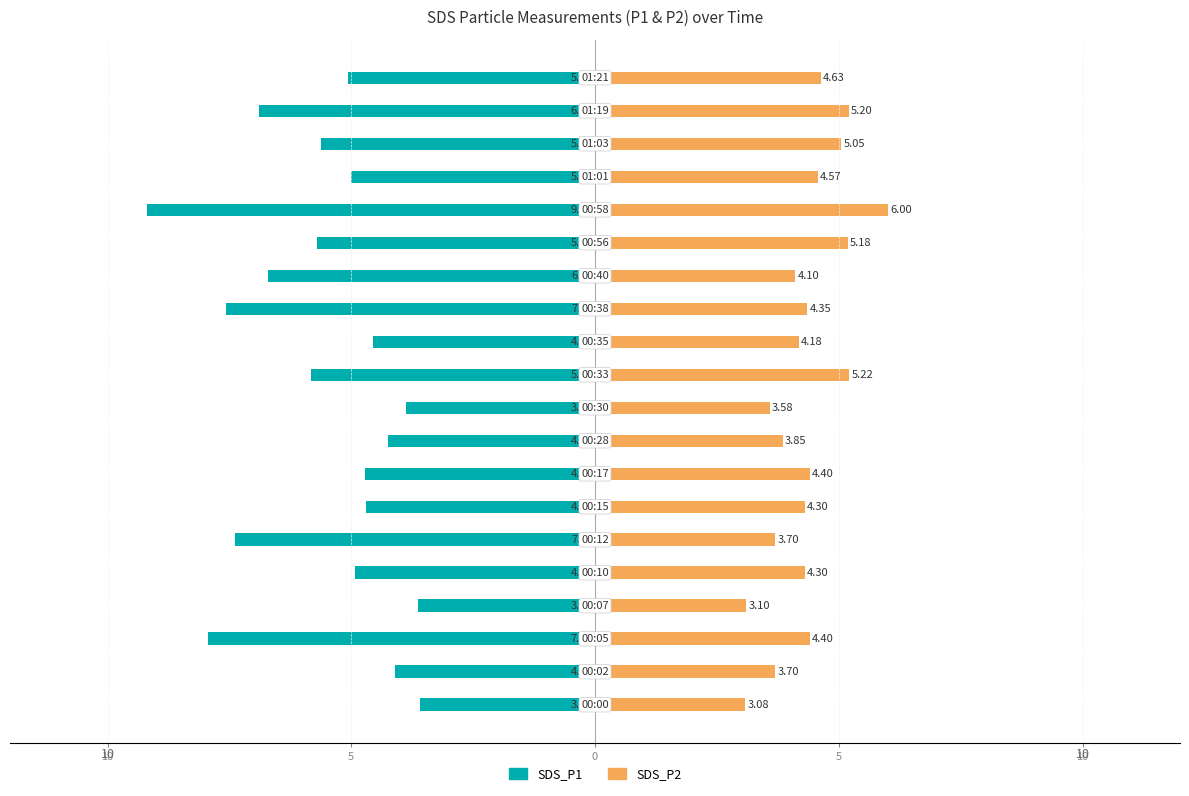

Is it true that SDS_P2 equals 2.3 at 14?

False